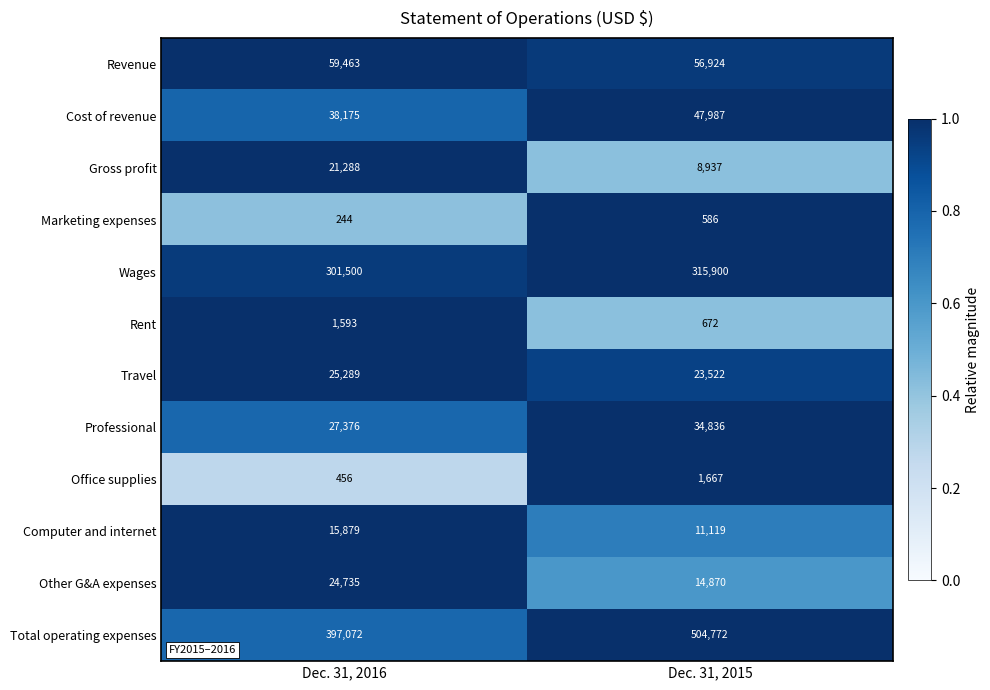

How many distinct data groups are displayed?

12